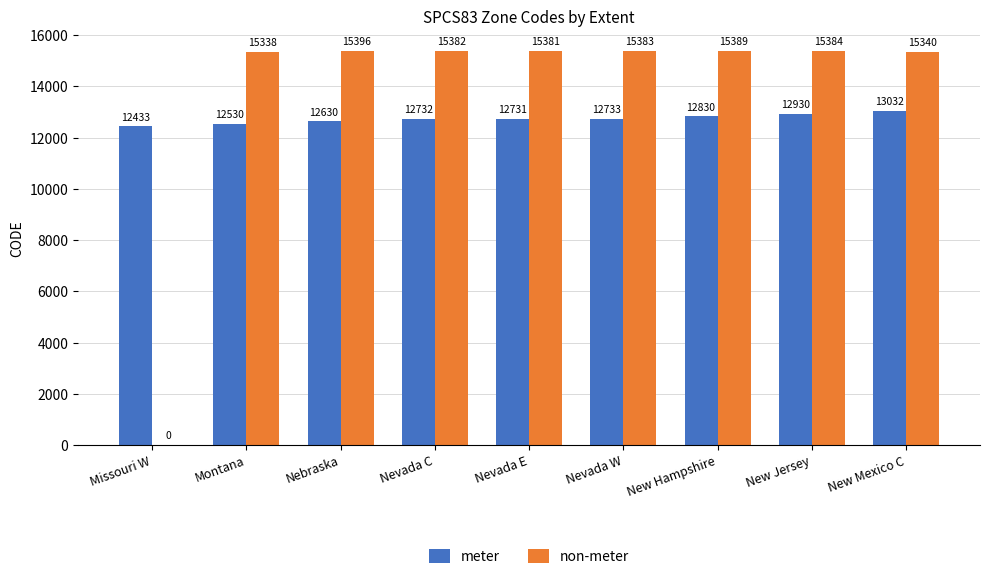

How many groups of bars are there?

9